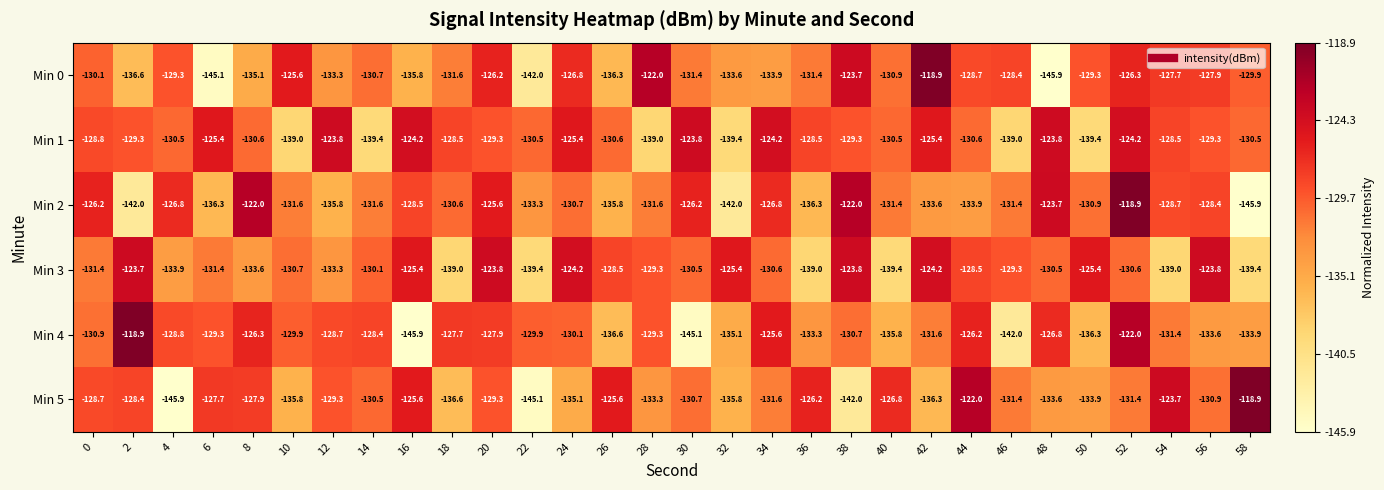

Between 18 and 22, which series saw the biggest shift?

Min 0